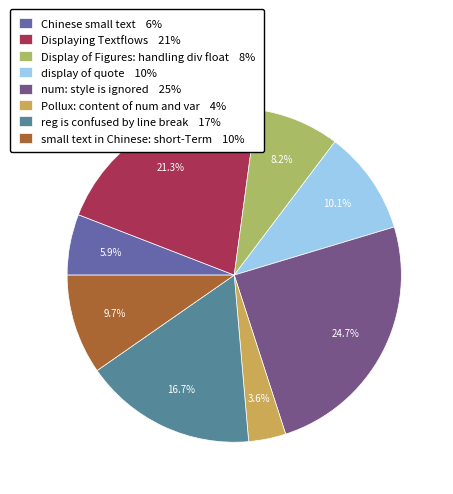

Is there any slice that represents more than half of the pie?

No